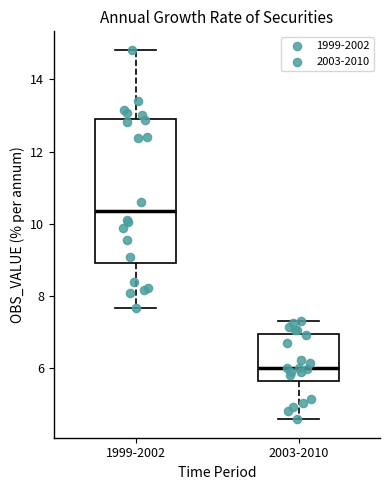

Reading left to right, read every box against the y-axis: the position of its median line, the range the box covers, and the ends of its whiskers. The values are not printed on the chart, so give them approximately, as read against the axis.

1999-2002: median 10.4, box 9.0 to 13.0, whiskers 7.6 to 14.8
2003-2010: median 6.0, box 5.6 to 7.0, whiskers 4.6 to 7.4